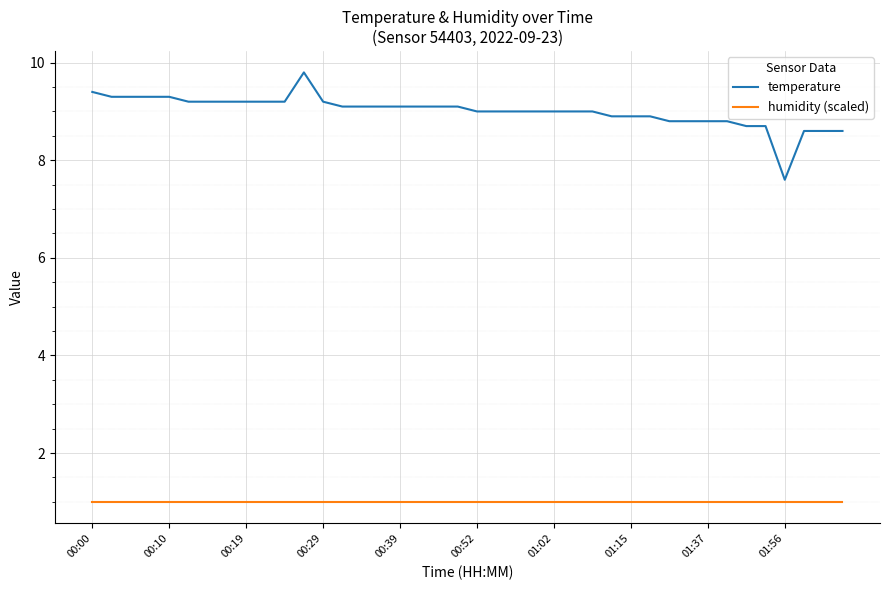

Which series has the largest range (max minus min)?

temperature